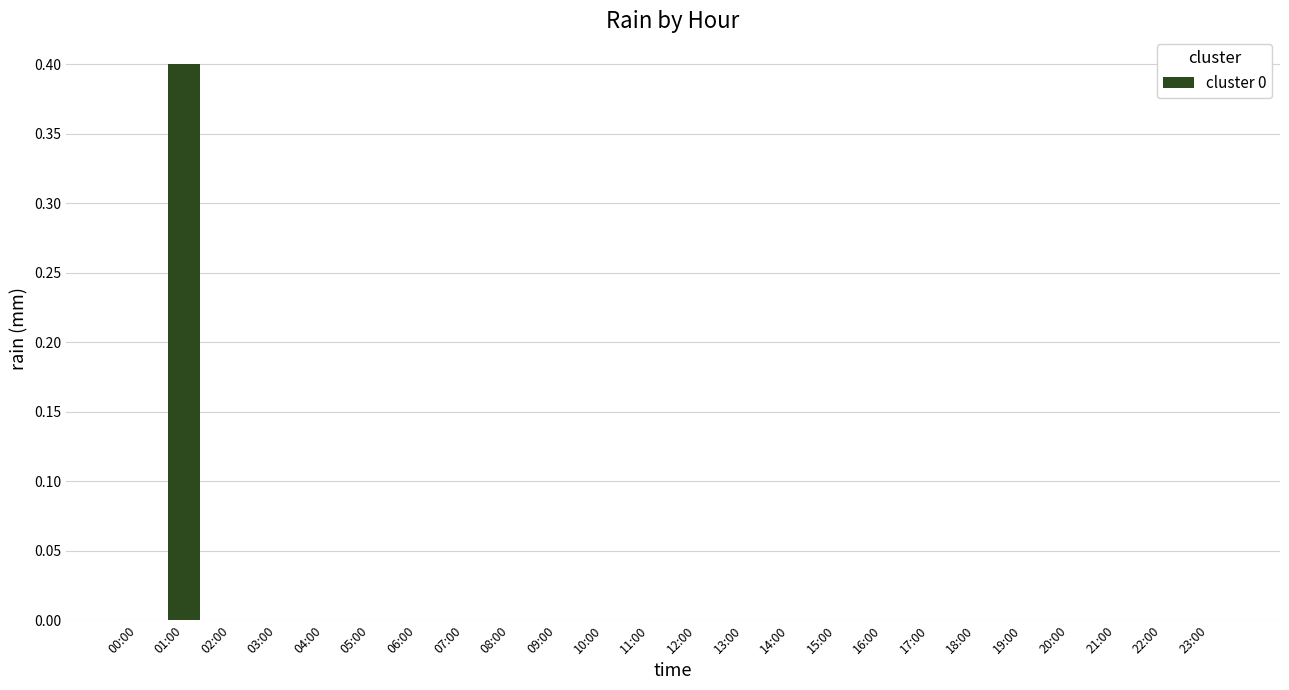

Count the number of data series in this chart.

1